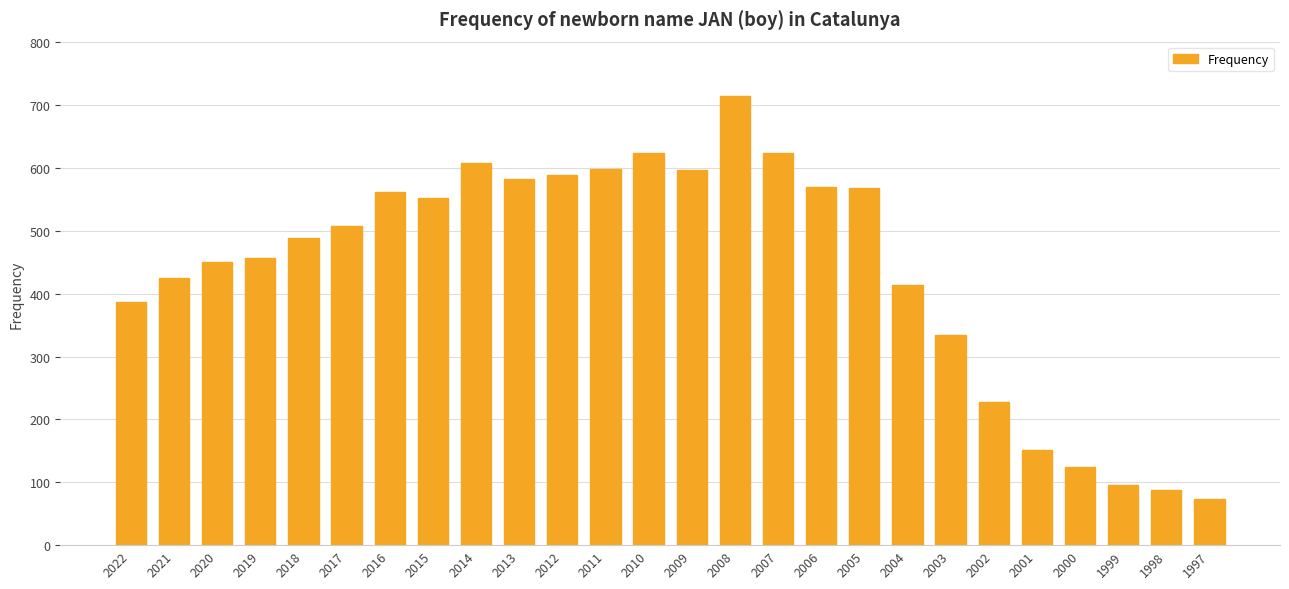

Where is the data nearest to the value 394?

2022